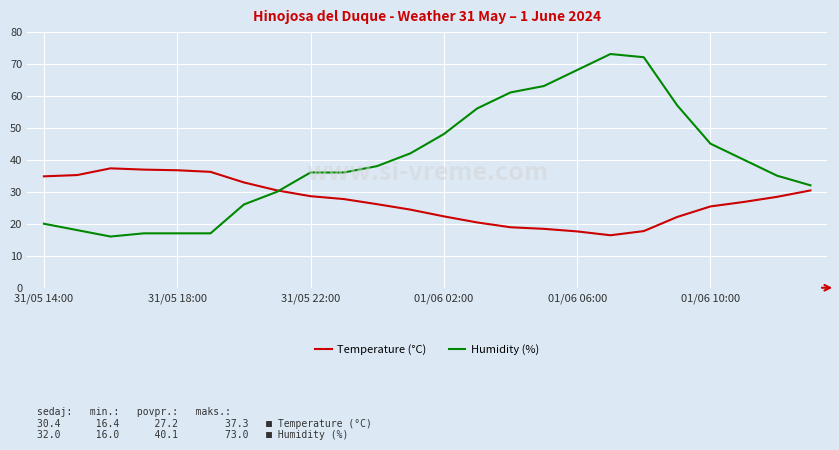

Rank the series by their average value, from lowest to highest.

Temperature (°C), Humidity (%)